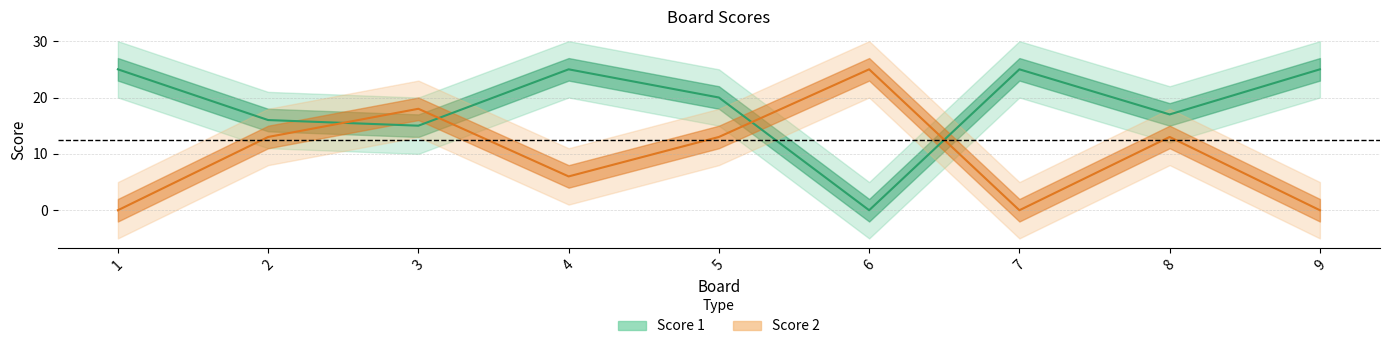

How many lines are shown in the chart?

2